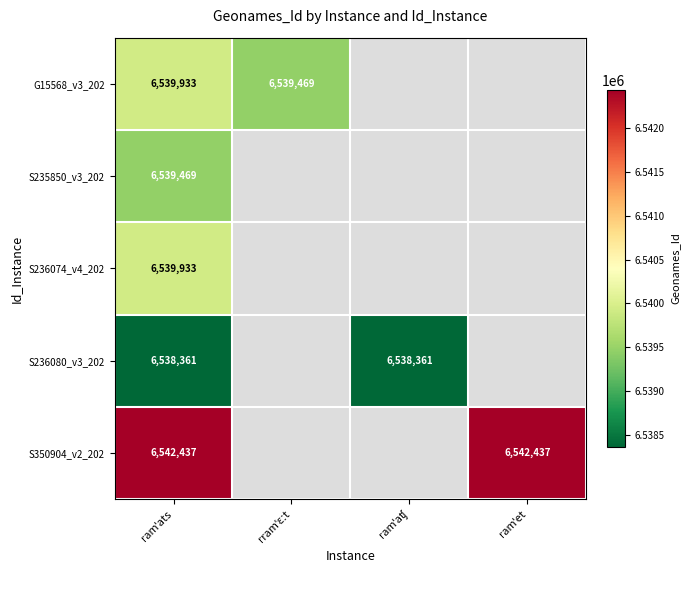

True or false: S236080_v3_202 has a value of 4007238.0 at ramˈats.

False